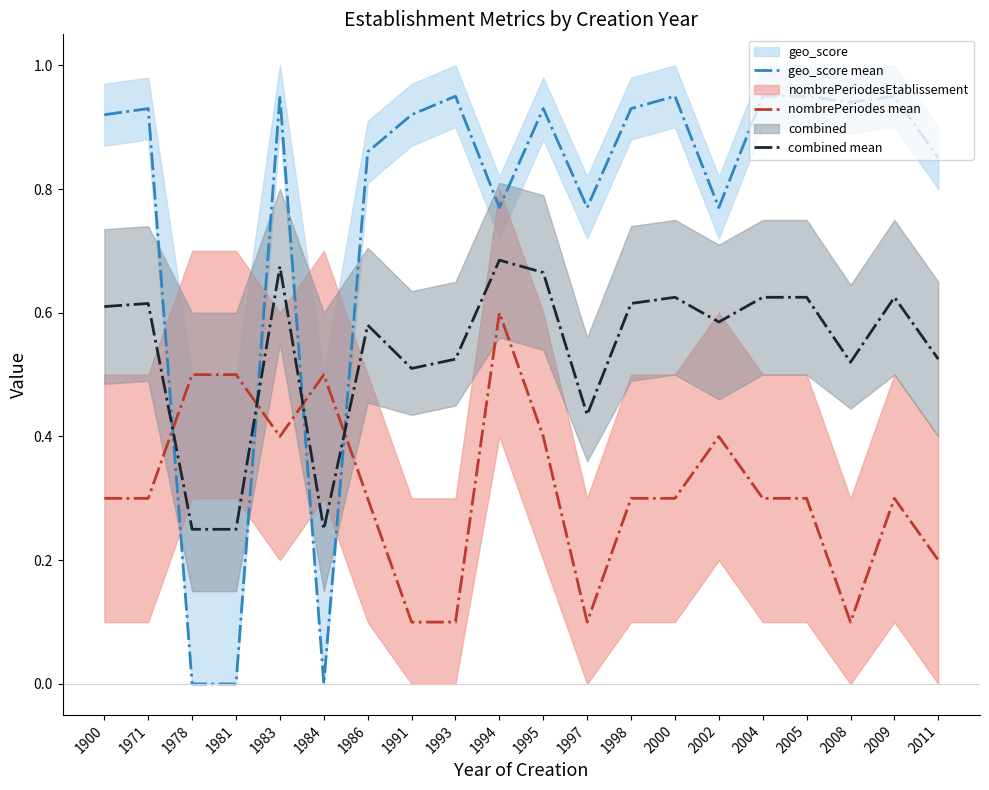

Rank the series by their average value, from highest to lowest.

geo_score mean, combined mean, nombrePeriodes mean